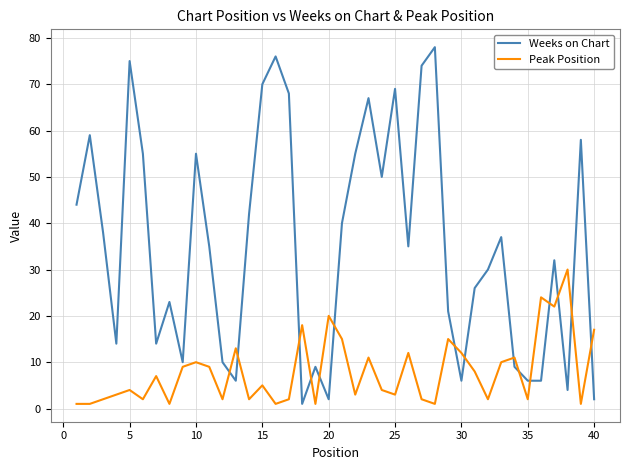

Rank the series by their average value, from lowest to highest.

Peak Position, Weeks on Chart